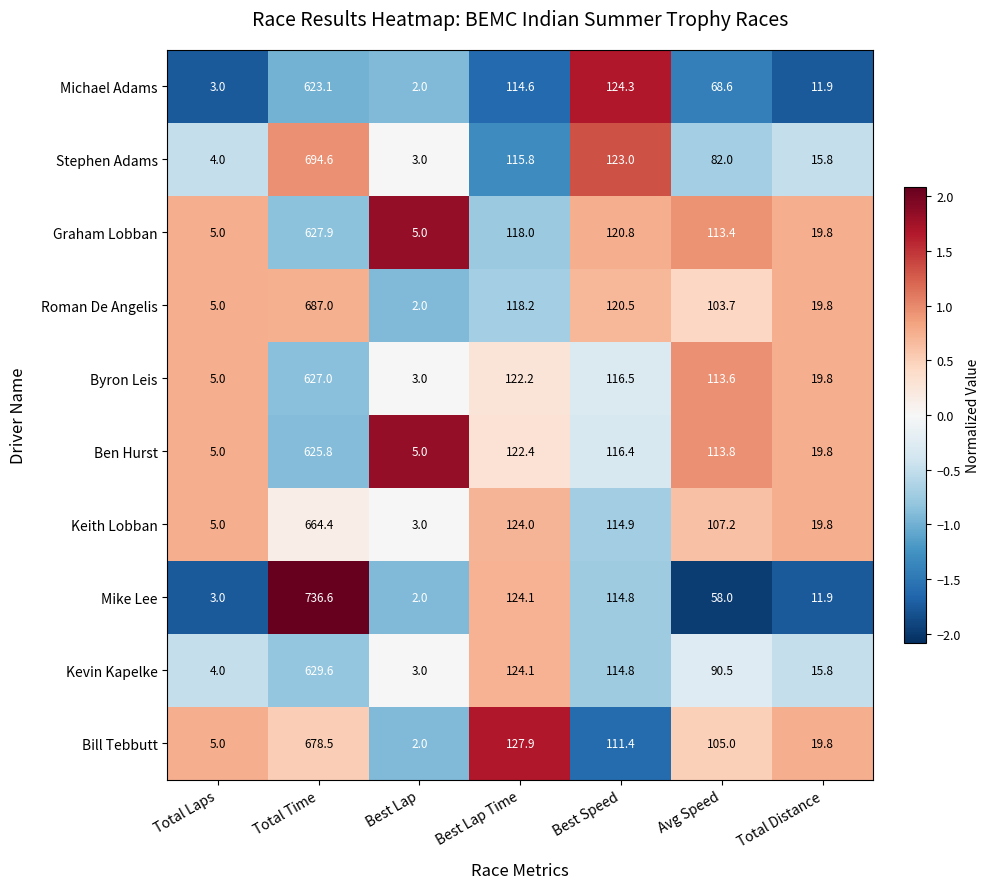

How many categories are shown in the chart?

7